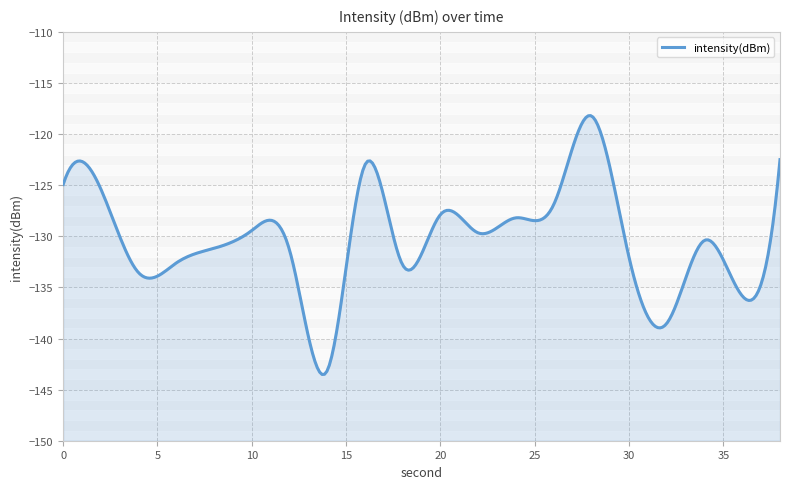

What is the greatest value displayed?

-118.2